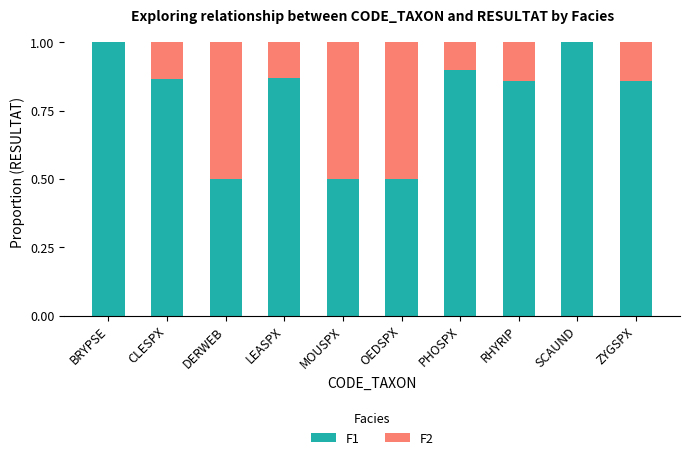

What is the sum of all F1 values?

7.9